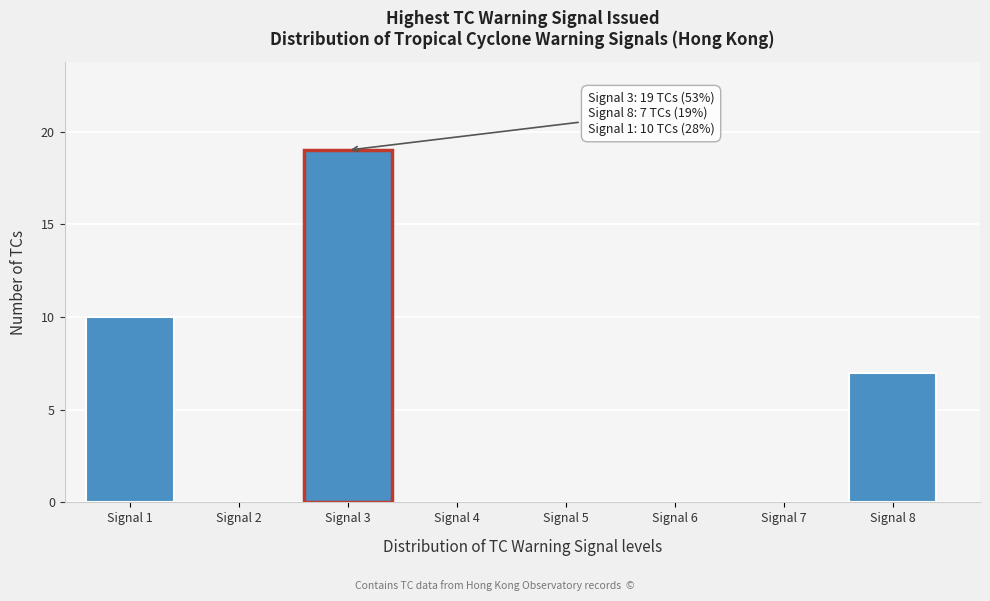

Reading right to left, extract all data points from this chart.

Signal 8=7	Signal 7=0	Signal 6=0	Signal 5=0	Signal 4=0	Signal 3=19	Signal 2=0	Signal 1=10